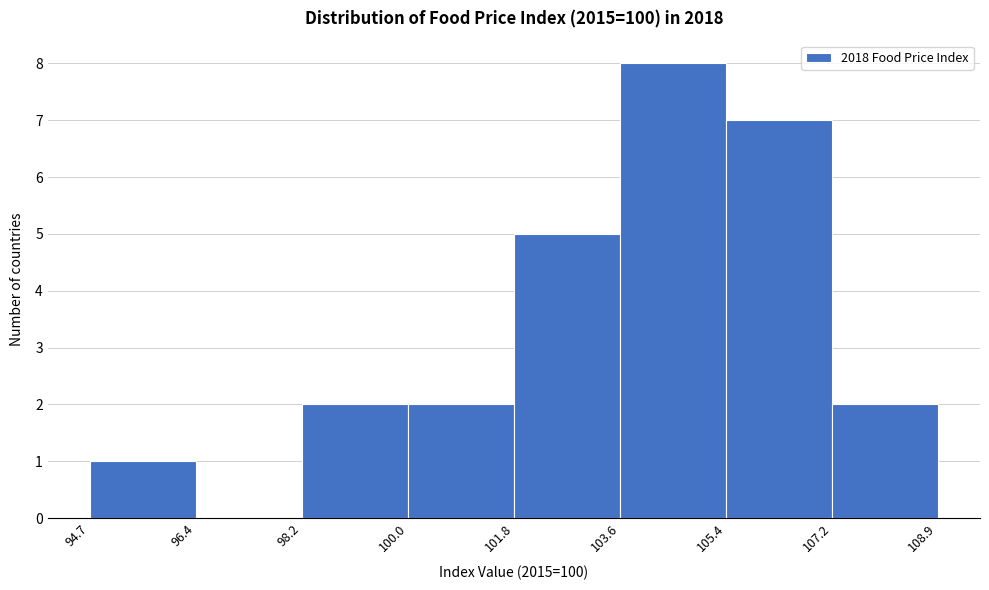

What is the height of the bar covering 98.2 to 100.0 on the x-axis? The values are not printed on the chart, so give them approximately, as read against the axis.

2